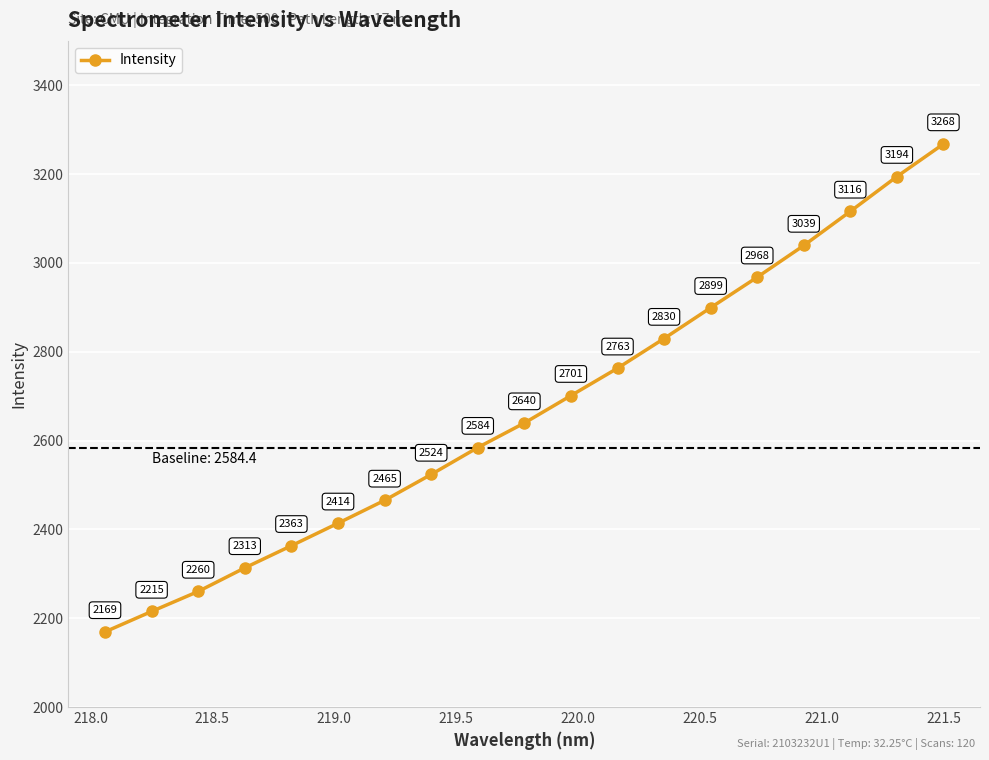

True or false: there are more than 0 points higher than both neighbors.

False